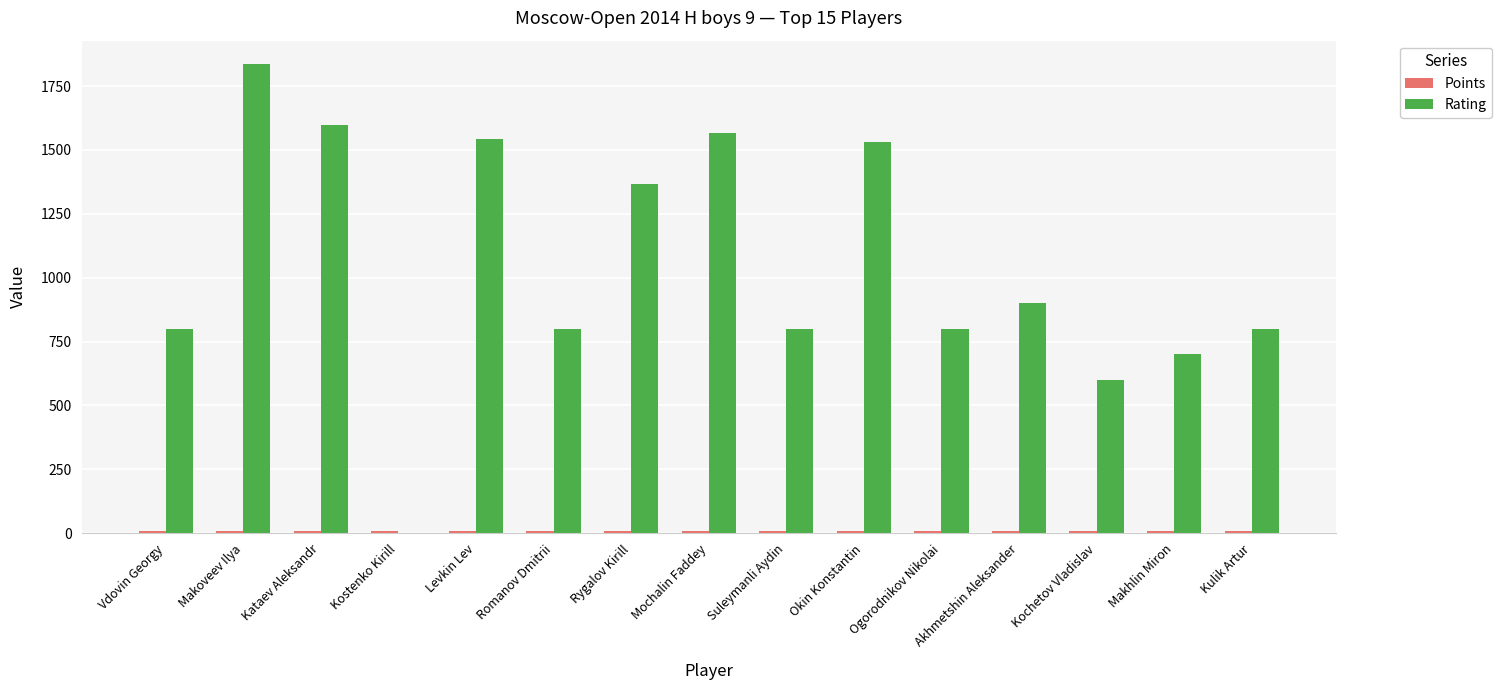

True or false: Rating has a value of 2244.4 at Levkin Lev.

False